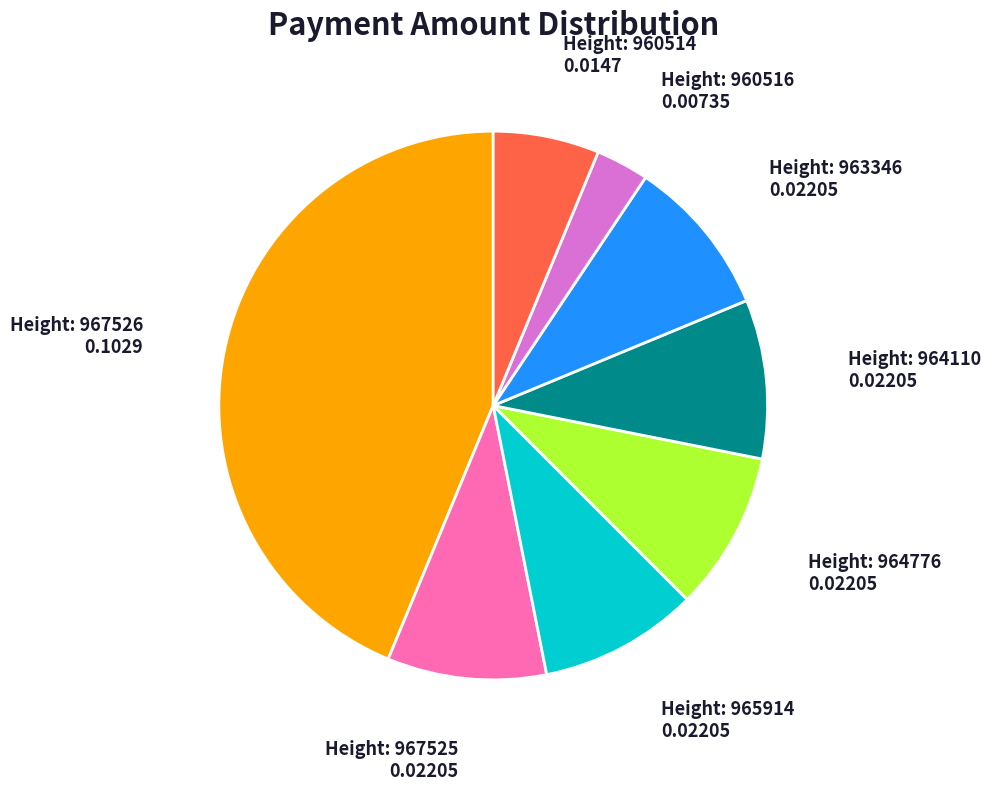

Is there a majority slice in this chart?

No